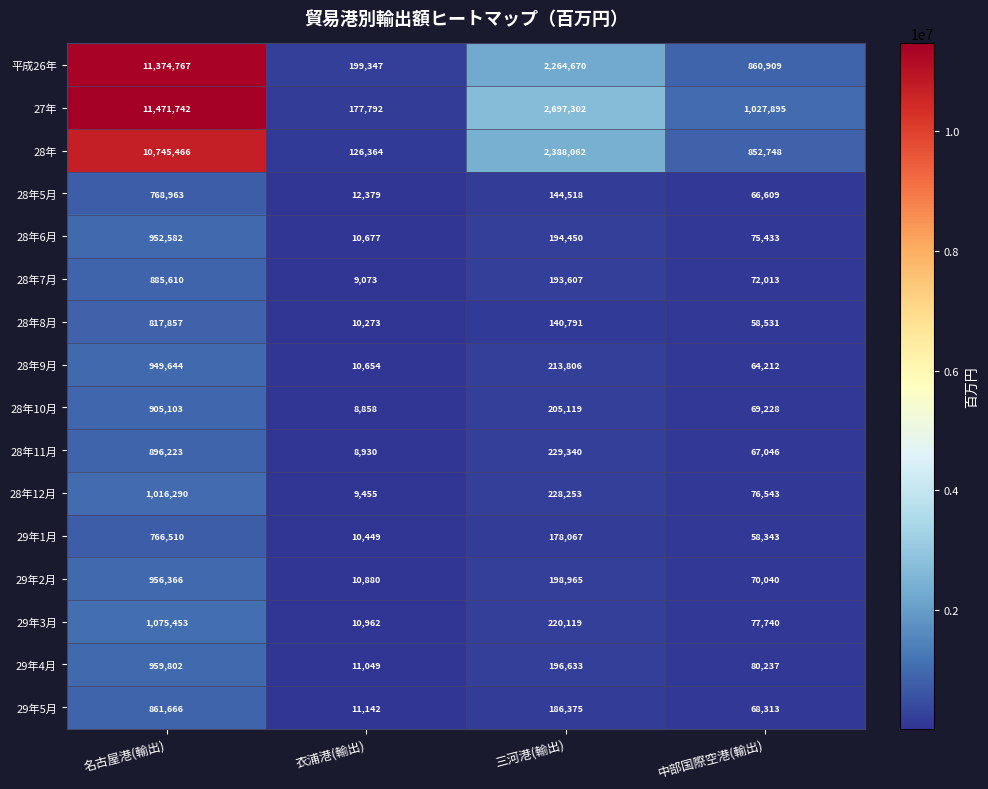

What is the spread (max minus min) of values at 衣浦港(輸出)?

190489